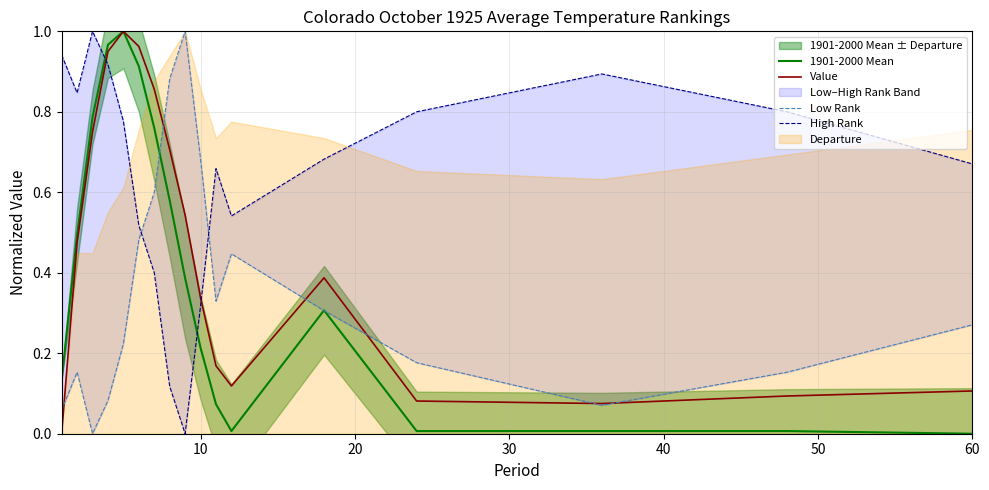

Which series has the largest total across all categories?

High Rank